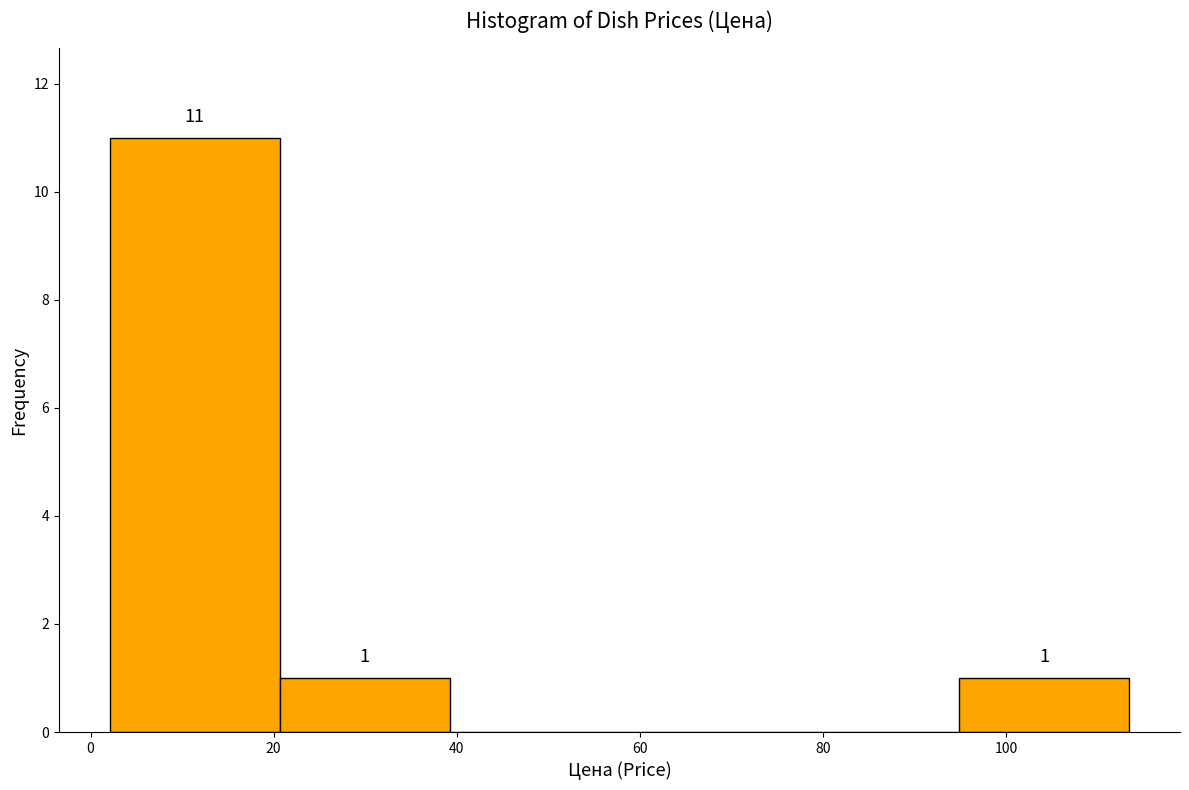

Which range on the x-axis has the tallest bar?

2 to 20